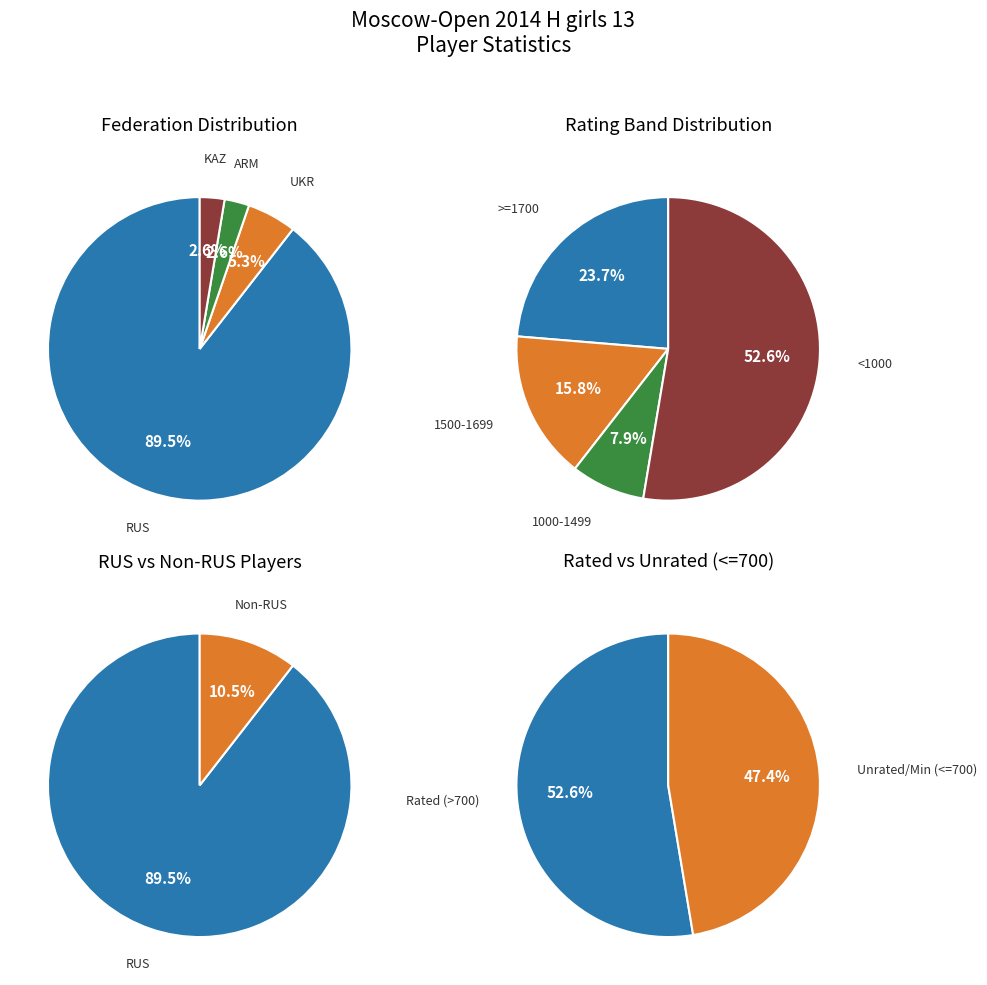

To the nearest percent, what percentage of the pie is ARM?

3%